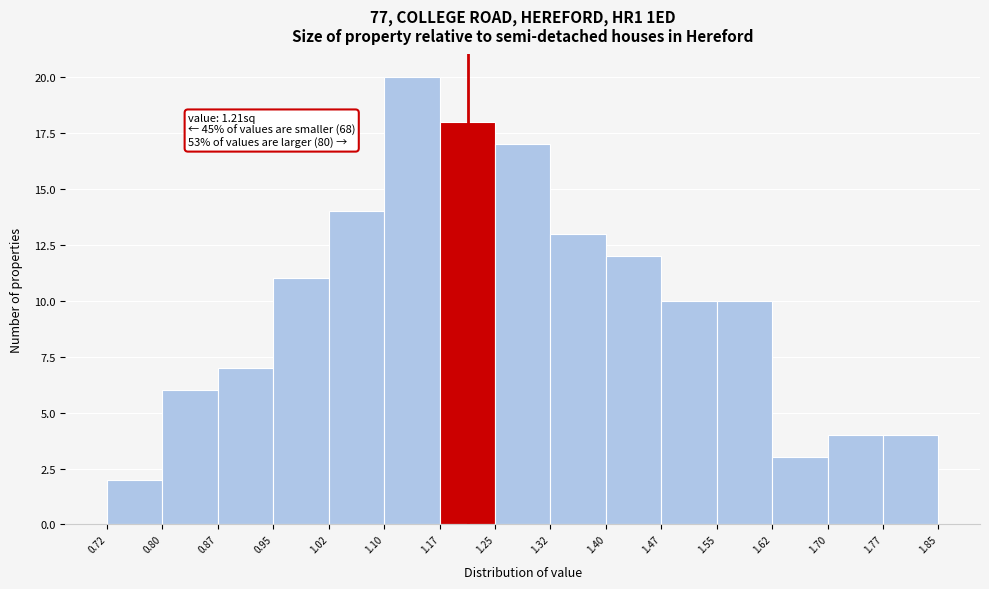

Which range on the x-axis has the tallest bar?

1.10 to 1.17